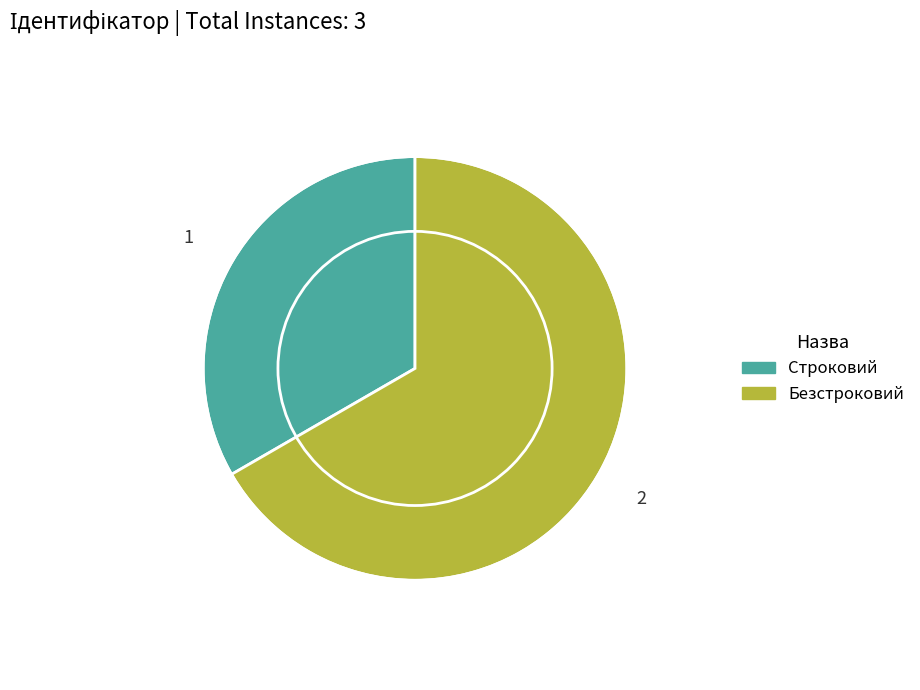

Is the sum of Строковий and Безстроковий greater than half?

Yes